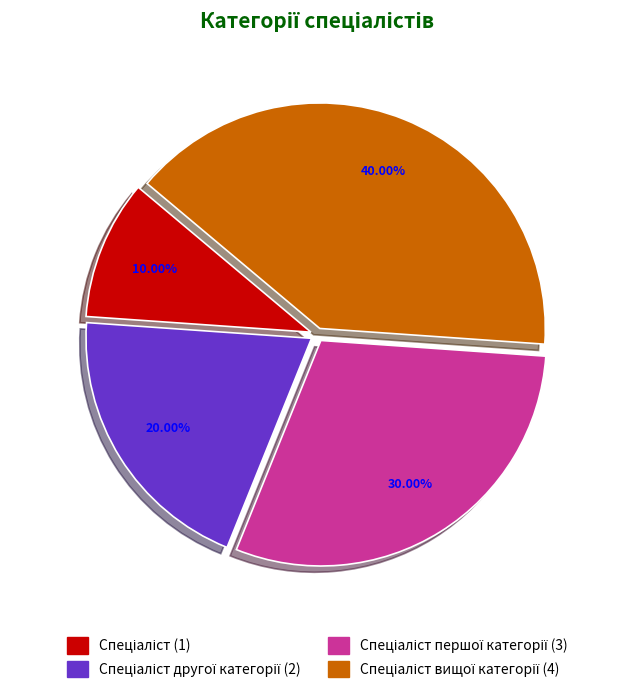

Is there a majority slice in this chart?

No